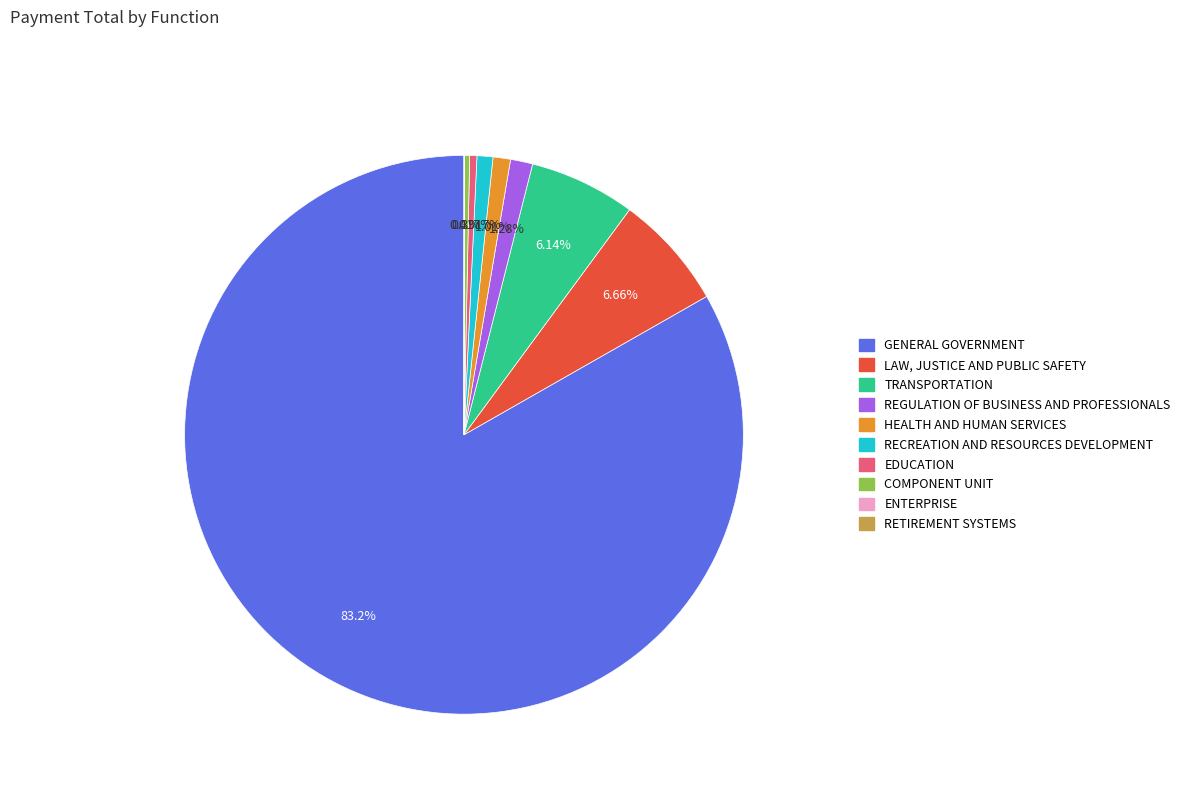

Is it true that TRANSPORTATION is 16% of the pie?

False